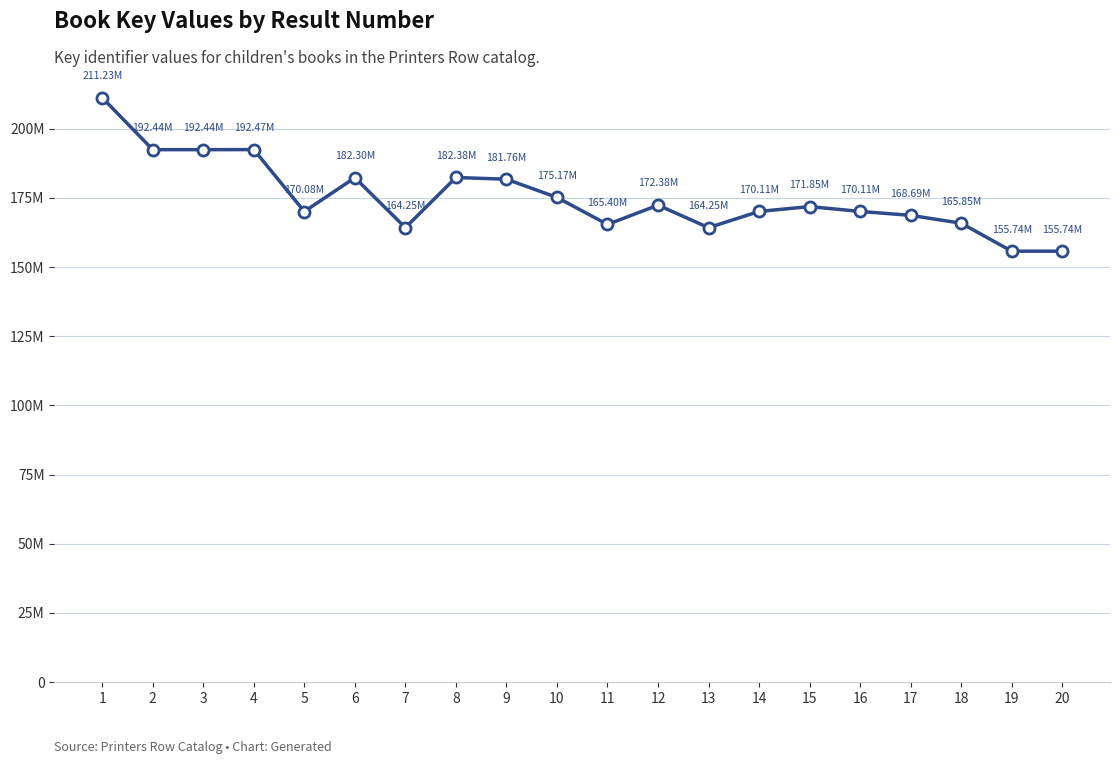

What is the value of the 18th point from the left?

165848995